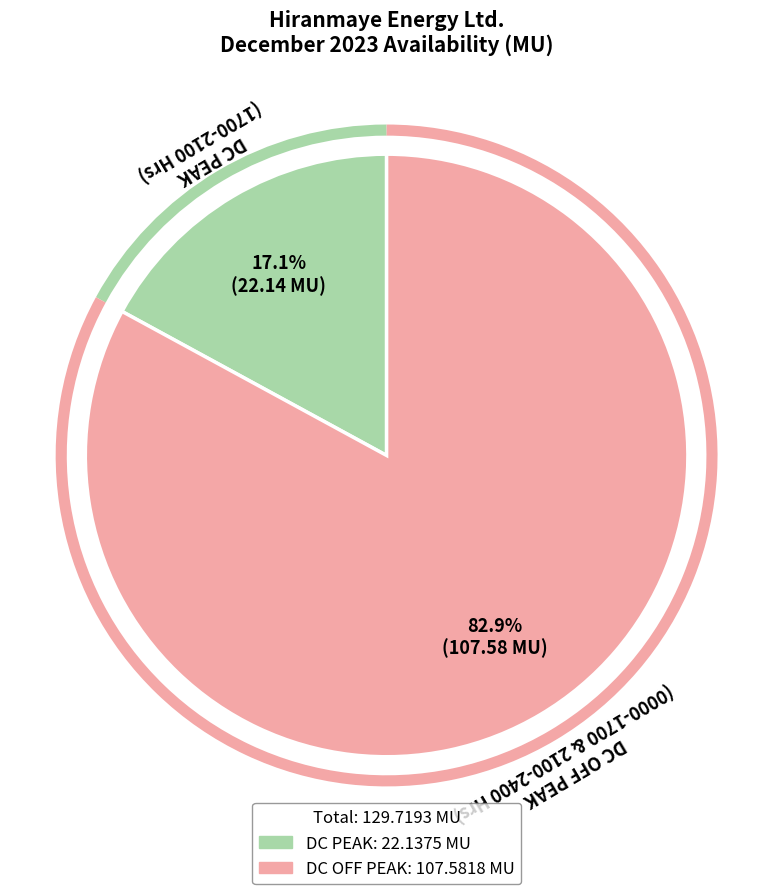

Does any single category account for the majority?

Yes